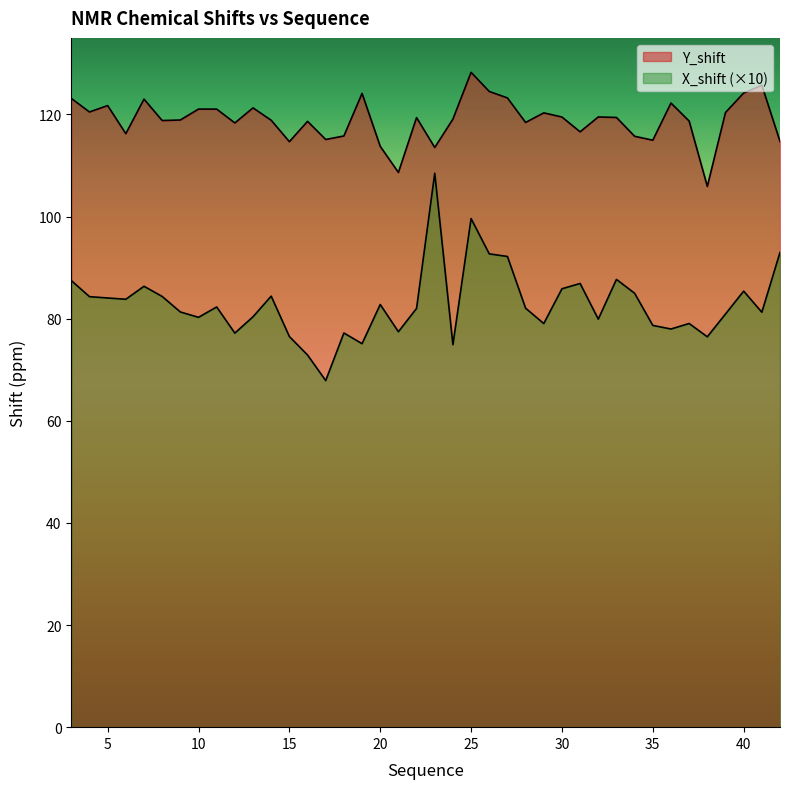

At which category is the sum across all series the highest?

25